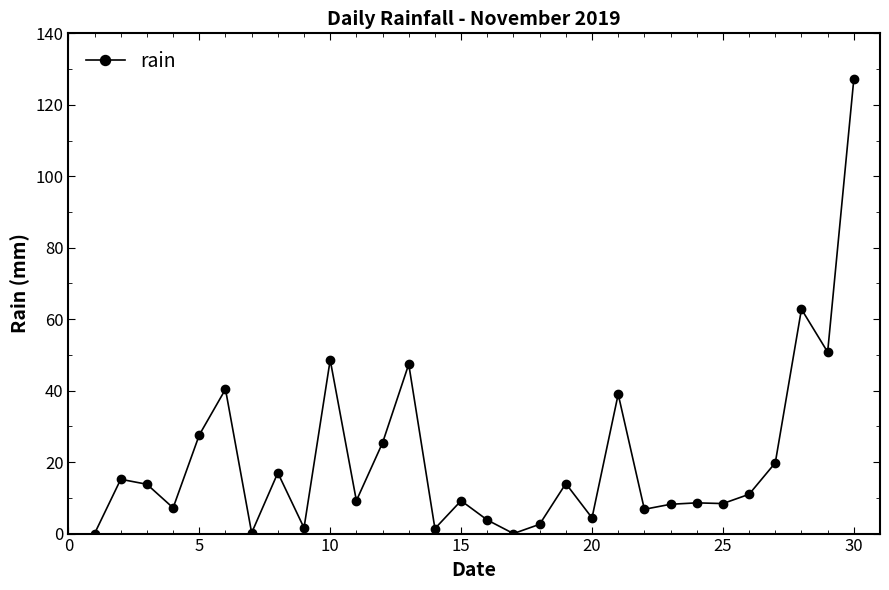

What is the greatest value displayed?

127.2